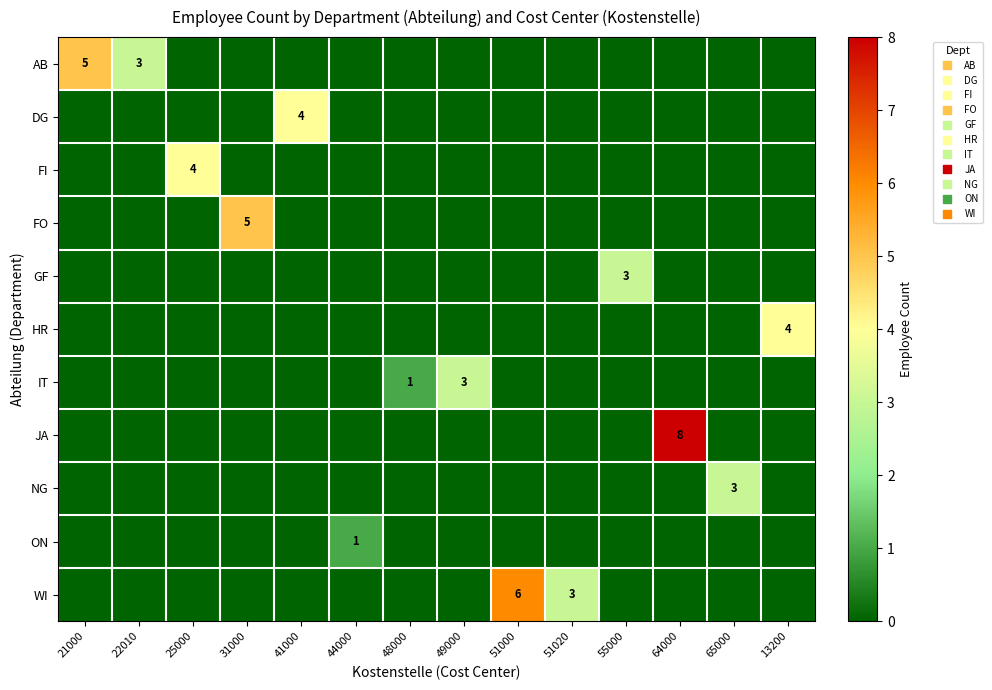

True or false: NG has a value of 0 at 49000.

True